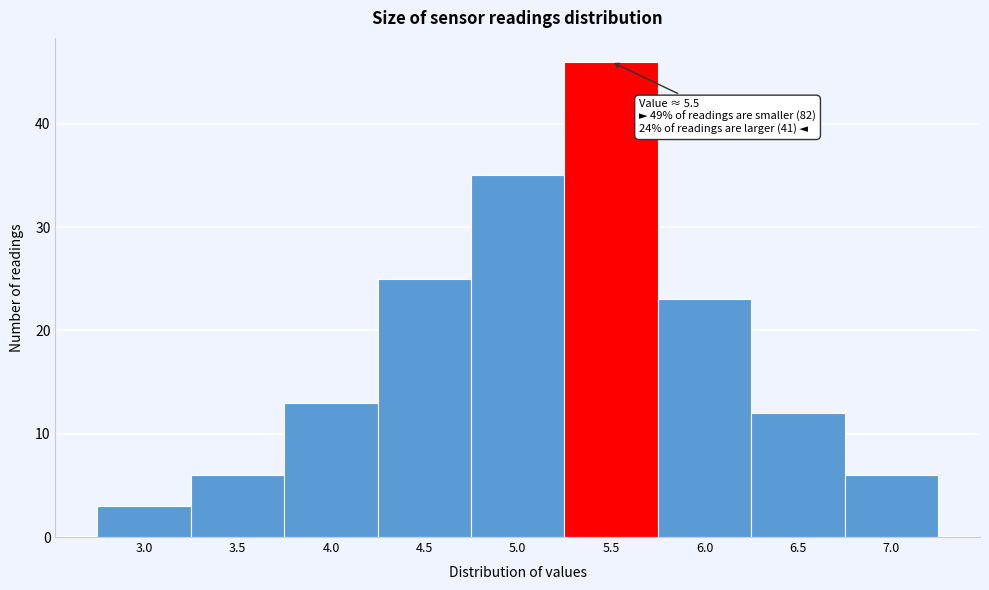

Reading left to right, transcribe all the data shown in this chart.

3	6	13	25	35	46	23	12	6